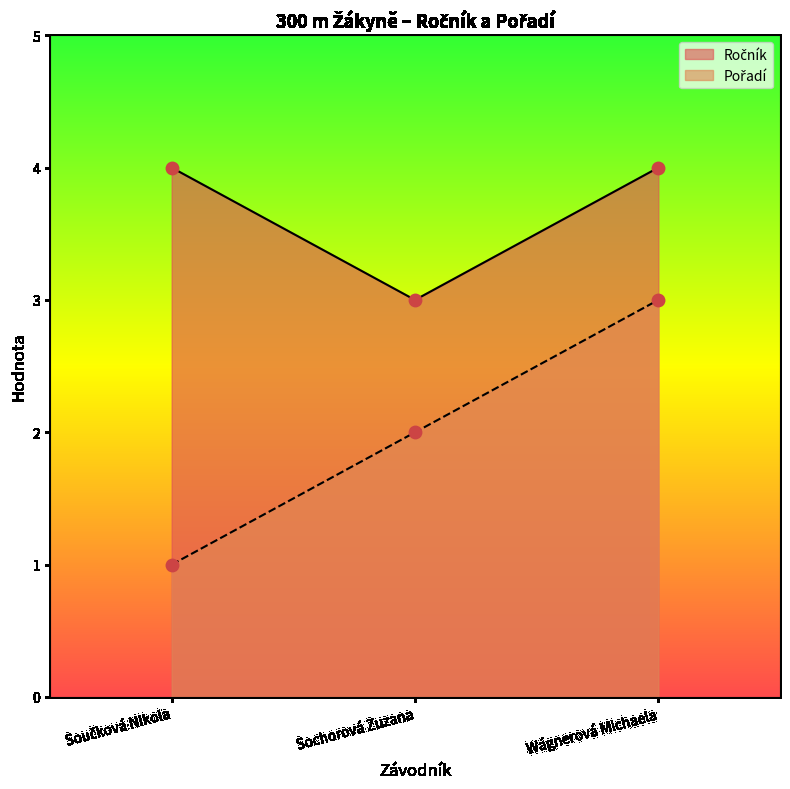

Which series reaches the minimum Y coordinate?

Pořadí